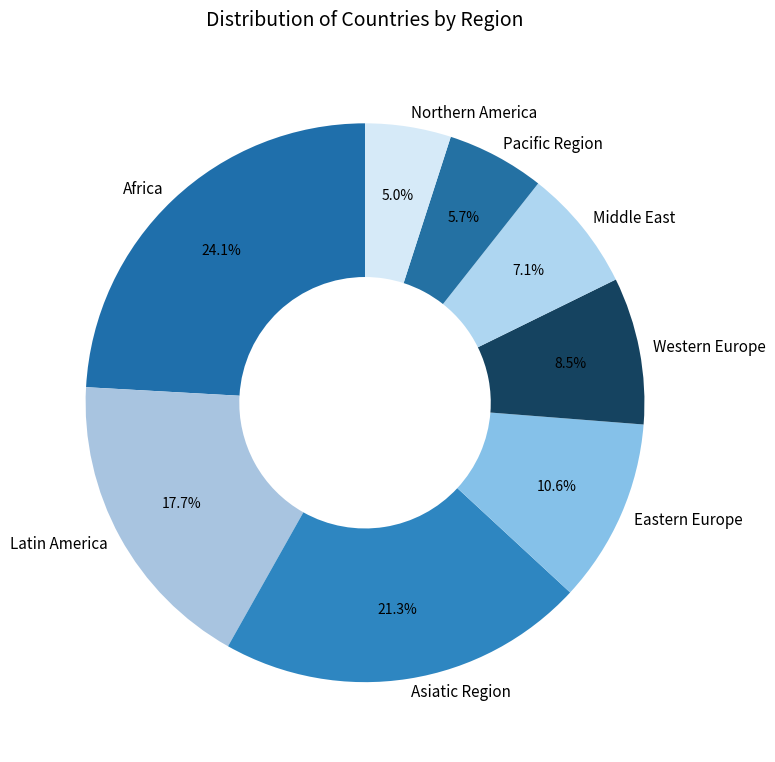

Which category has the biggest portion of the pie?

Africa